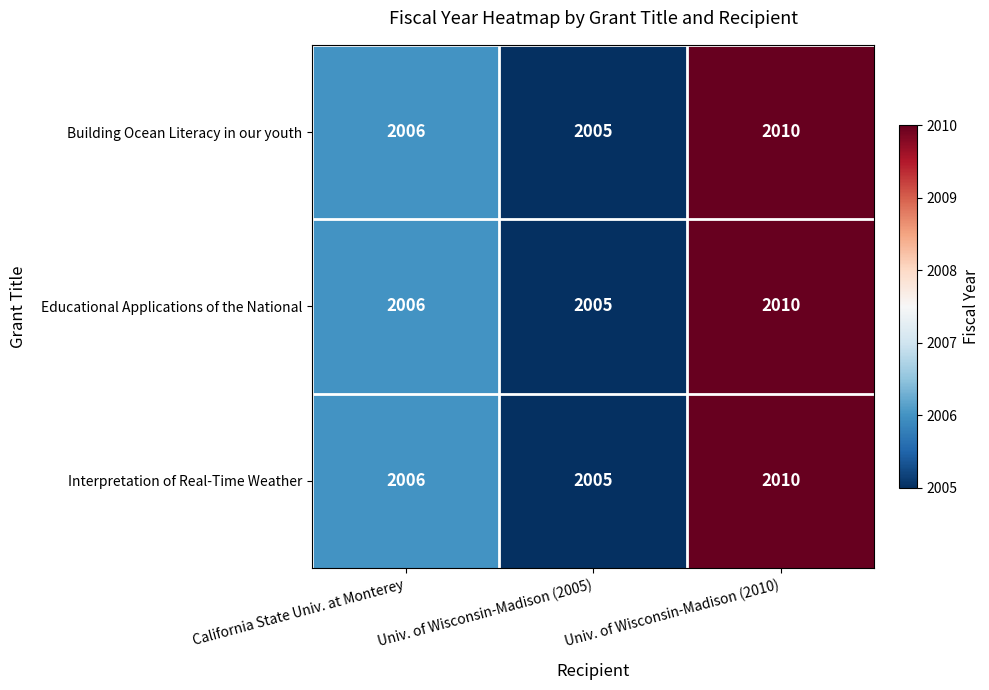

Reading right to left, what are all the values shown in this chart?

Building Ocean Literacy in our youth: 2010	2005	2006
Educational Applications of the National: 2010	2005	2006
Interpretation of Real-Time Weather: 2010	2005	2006